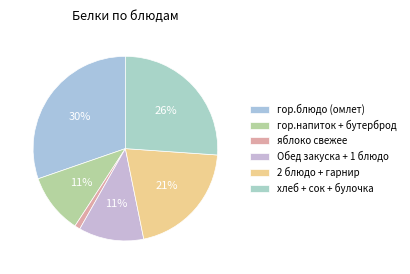

How many segments does this pie chart have?

6